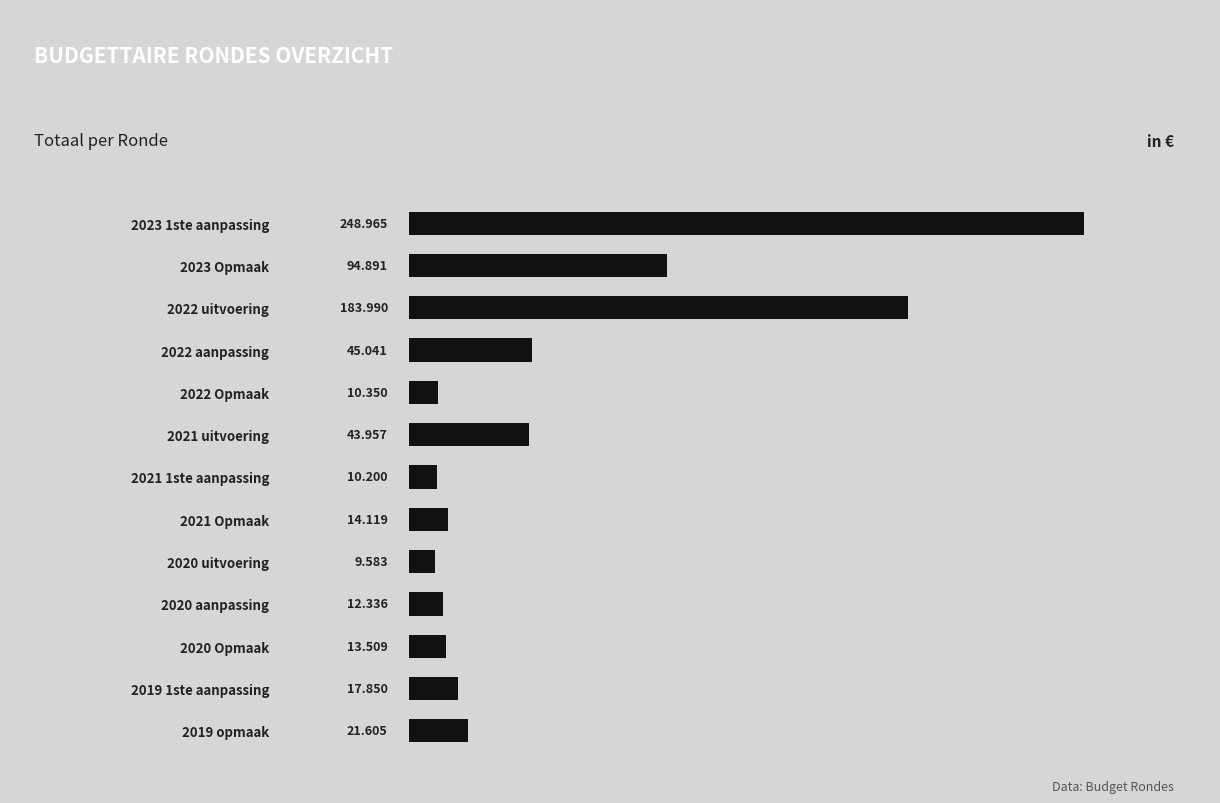

How many bars are there in total?

13